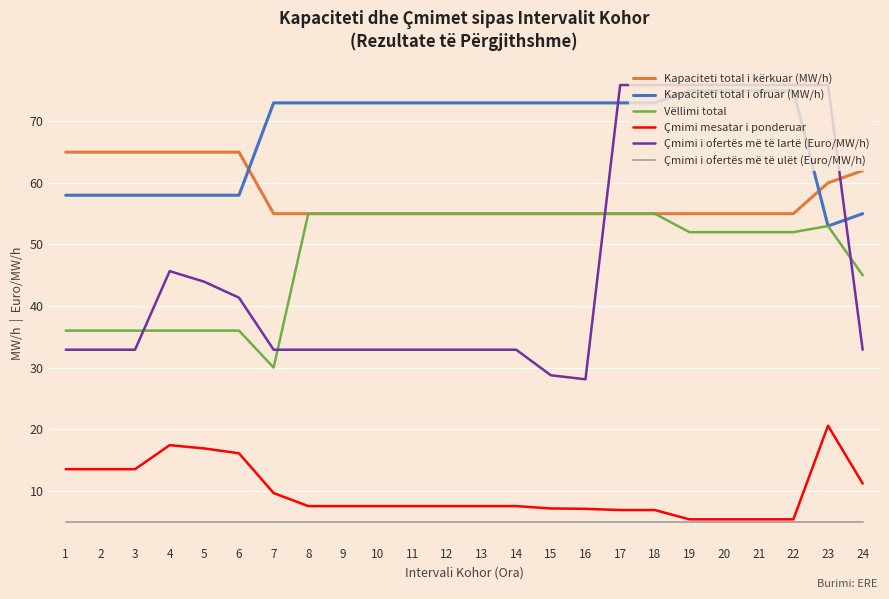

Count the number of categories in the chart.

24